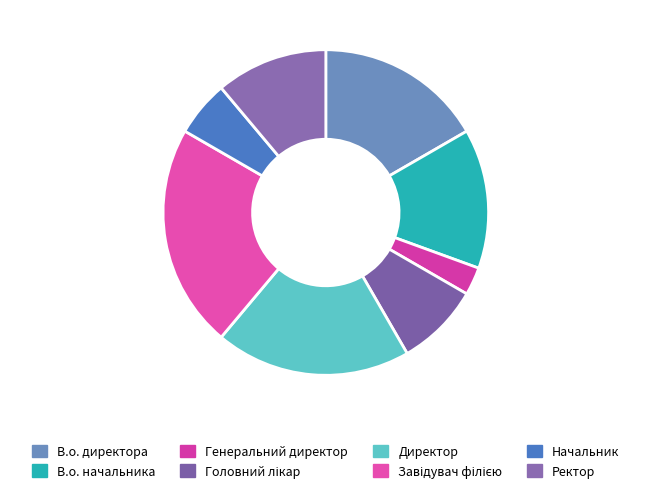

Is Ректор the majority of the pie?

No